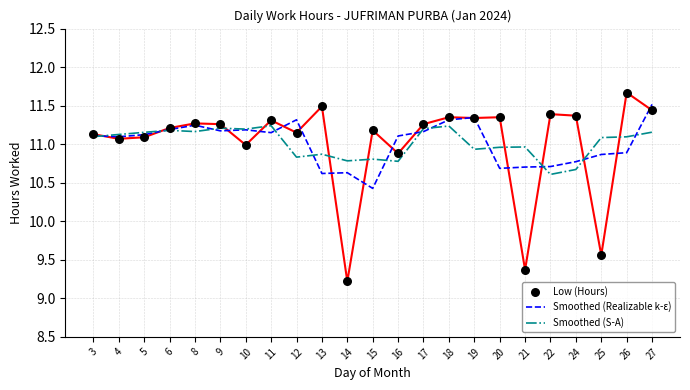

What are all the series names shown in the legend?

Smoothed (Realizable k-ε), Smoothed (S-A), Low (Hours)